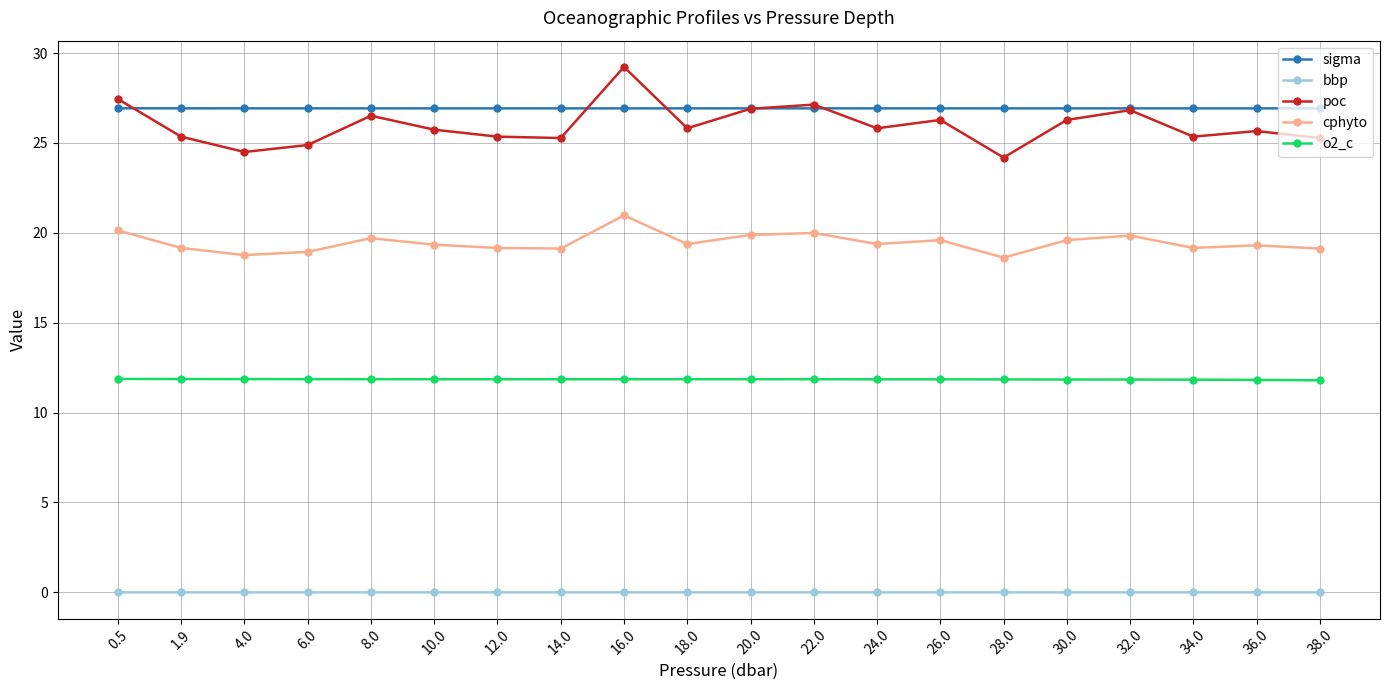

True or false: bbp and sigma cross at least once.

False